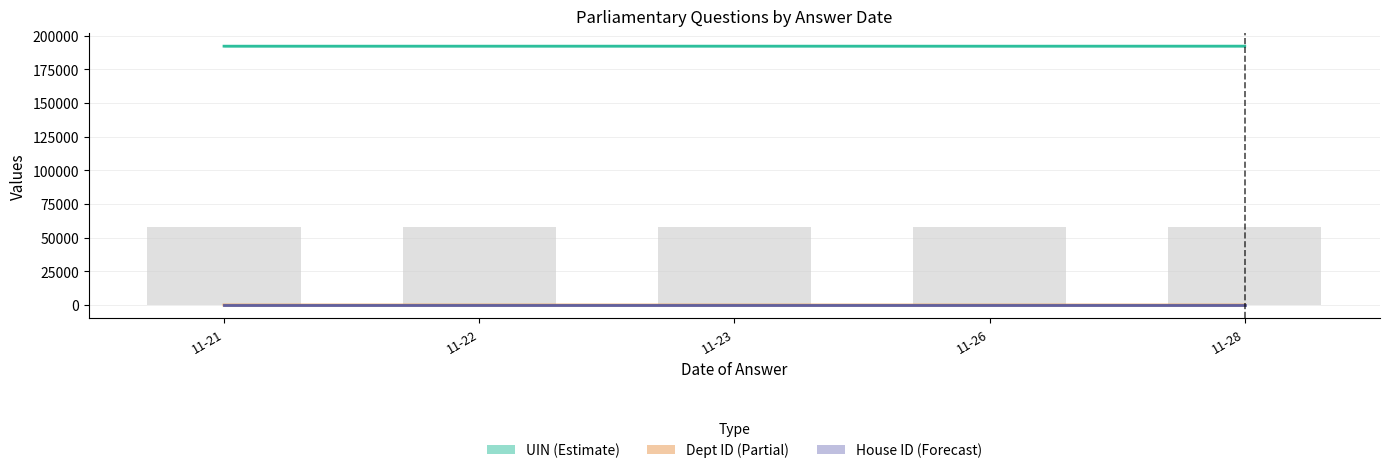

Reading right to left, what are all the values shown in this chart?

UIN (Estimate): 11-28=192117.0	11-26=192091.7	11-23=192109.5	11-22=192100.0	11-21=192092.0
Answering Dept ID (Partial): 11-28=5.3	11-26=3.1	11-23=1.2	11-22=14.0	11-21=1.0
House ID (Forecast): 11-28=0.5	11-26=0.5	11-23=0.5	11-22=0.5	11-21=0.5